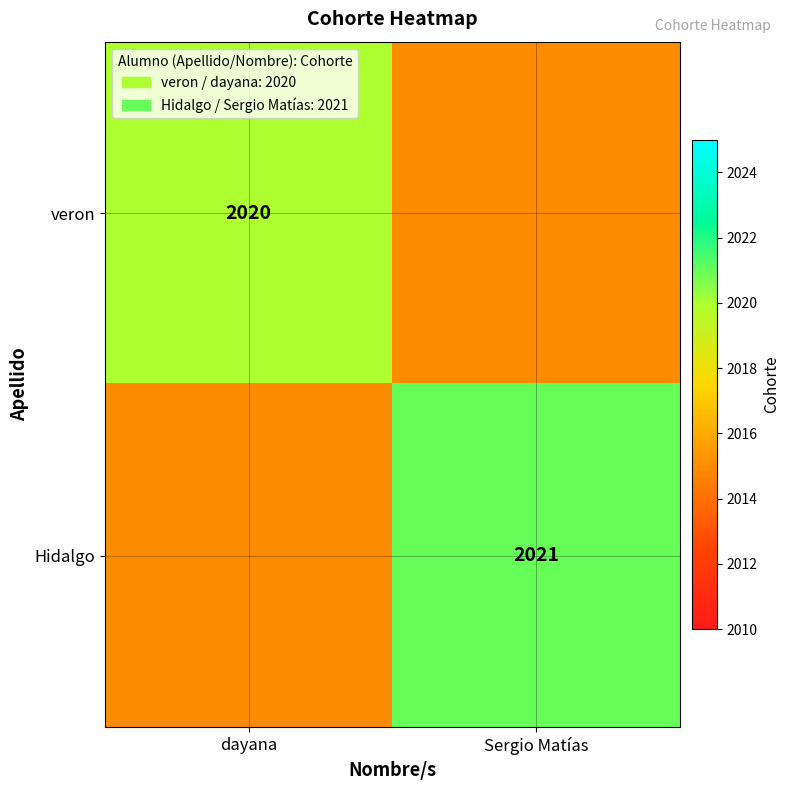

True or false: veron has a value of 3291 at dayana.

False